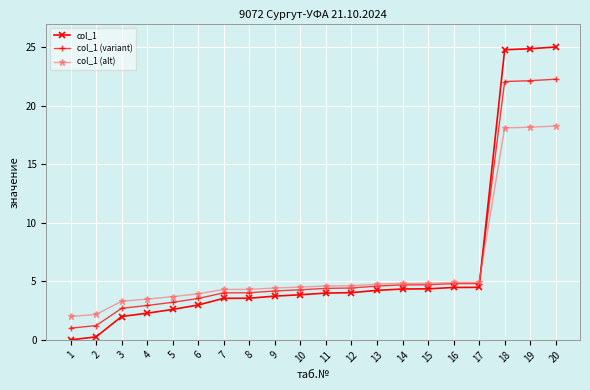

After their last crossing, which series has the higher values: col_1 (variant) or col_1 (alt)?

col_1 (variant)